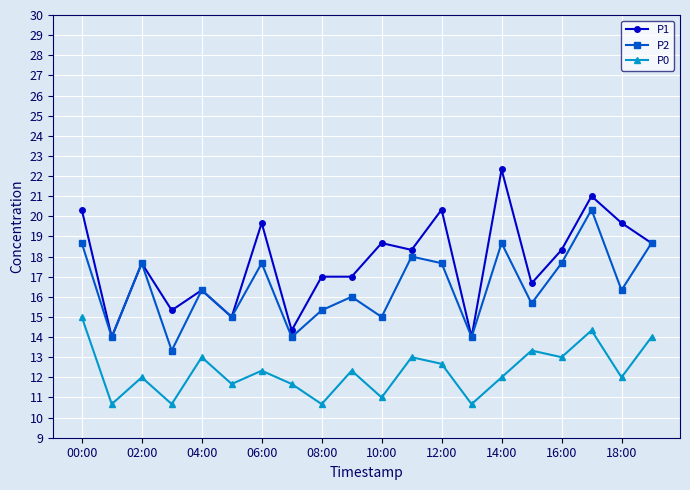

What is the value of the P2 point at the 15th from the left?

18.7